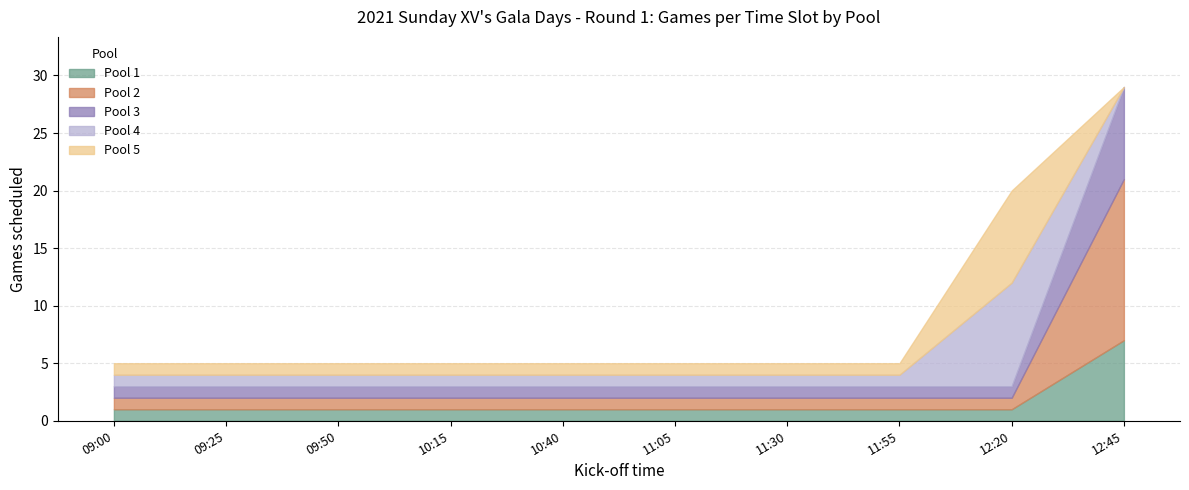

Which has a higher value, 10:15 or 10:40?

10:15